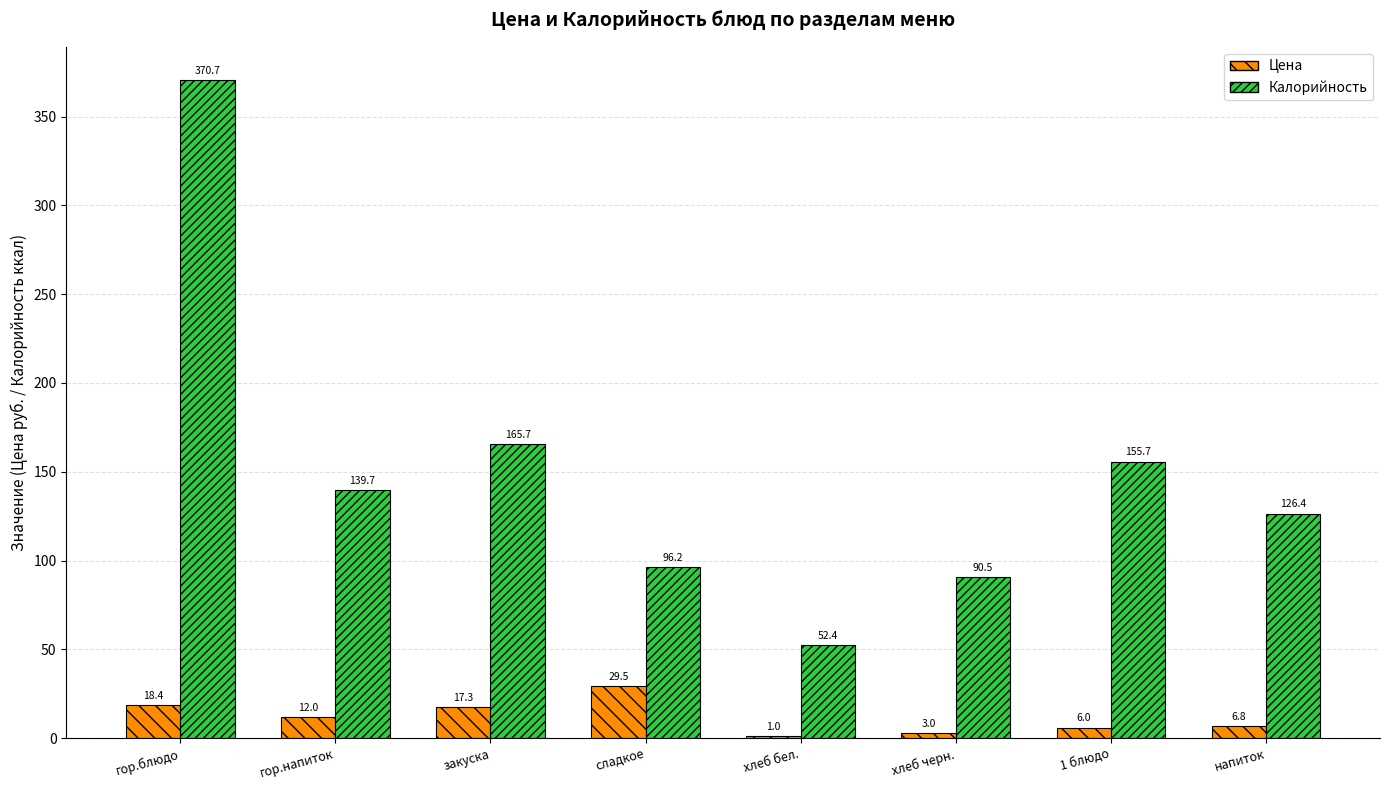

Which series has the widest spread of values?

Калорийность